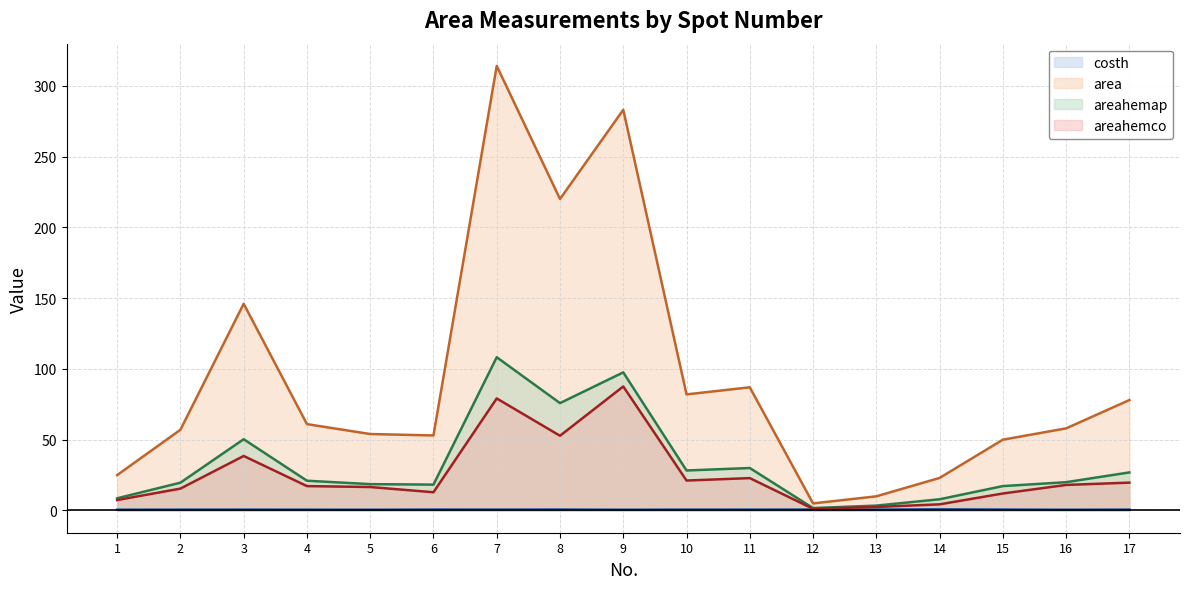

The value of areahemco at 5 is 3.5. True or false?

False